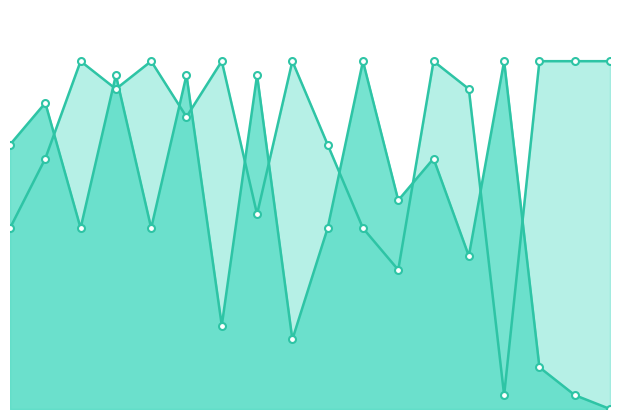

Reading left to right, list all the values displayed in this chart.

Score 2: 19	22	13	24	13	24	6	24	5	13	25	15	18	11	25	3	1	0
Score 1: 13	18	25	23	25	21	25	14	25	19	13	10	25	23	1	25	25	25